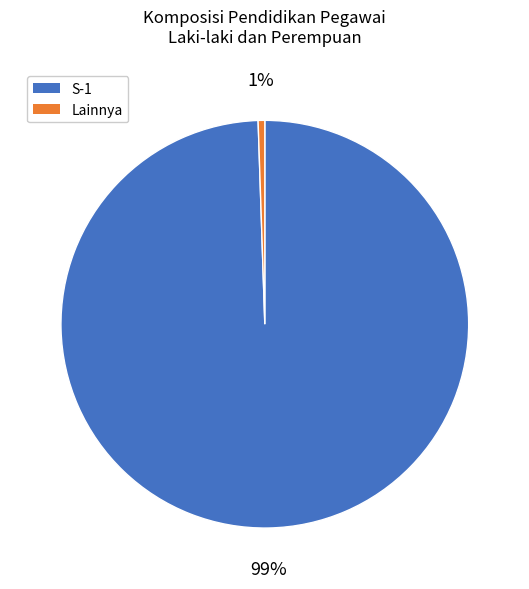

Is the sum of Lainnya and S-1 greater than half?

Yes